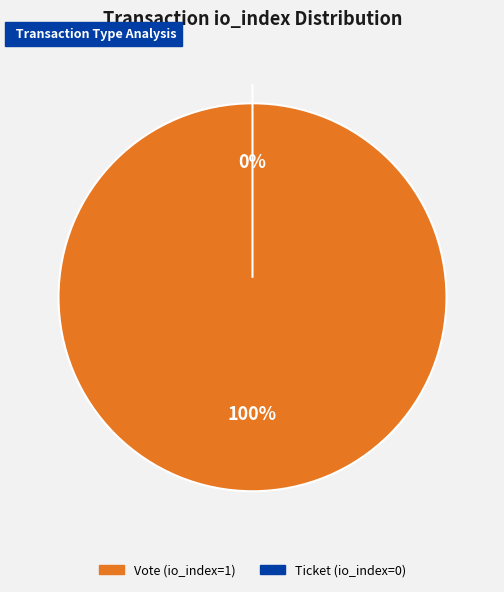

Is it true that Vote (io_index=1) is 100% of the pie?

True